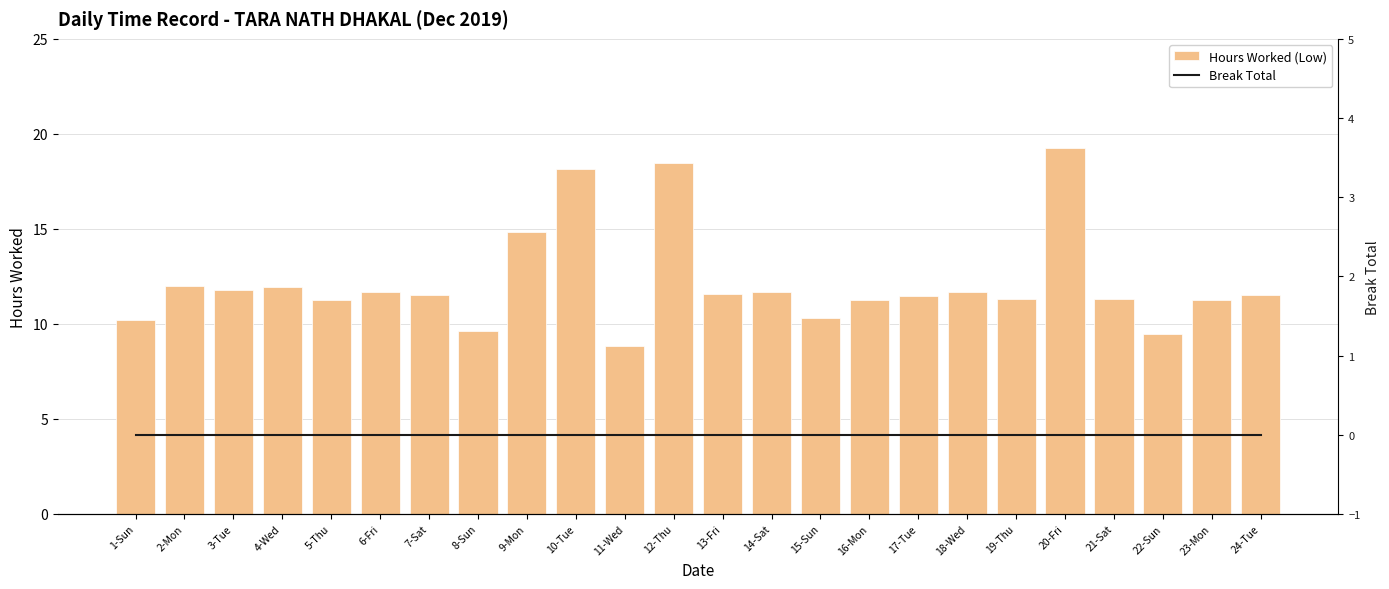

Is the value of Hours Worked (Low) at 2-Mon greater than the value of Break Total at 15-Sun?

Yes